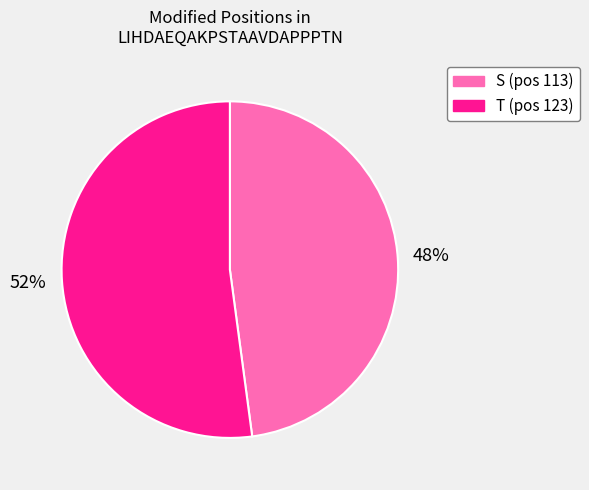

Which category has the biggest portion of the pie?

T